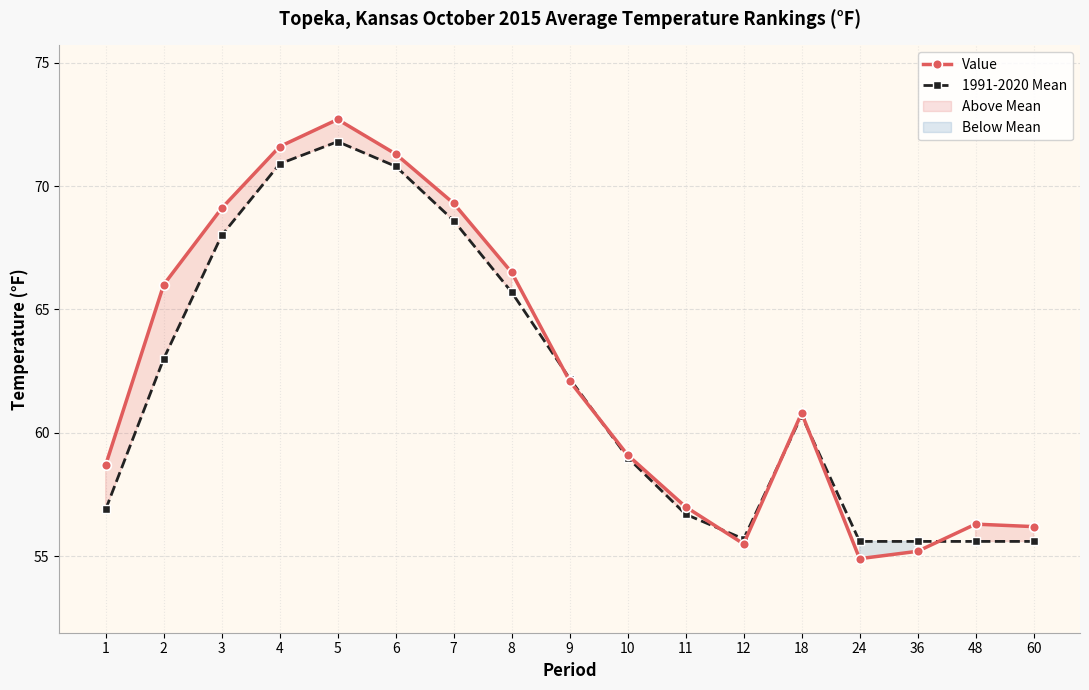

Reading left to right, list all the values displayed in this chart.

Value: 58.7	66.0	69.1	71.6	72.7	71.3	69.3	66.5	62.1	59.1	57.0	55.5	60.8	54.9	55.2	56.3	56.2
1991-2020 Mean: 56.9	63.0	68.0	70.9	71.8	70.8	68.6	65.7	62.2	59.0	56.7	55.7	60.7	55.6	55.6	55.6	55.6